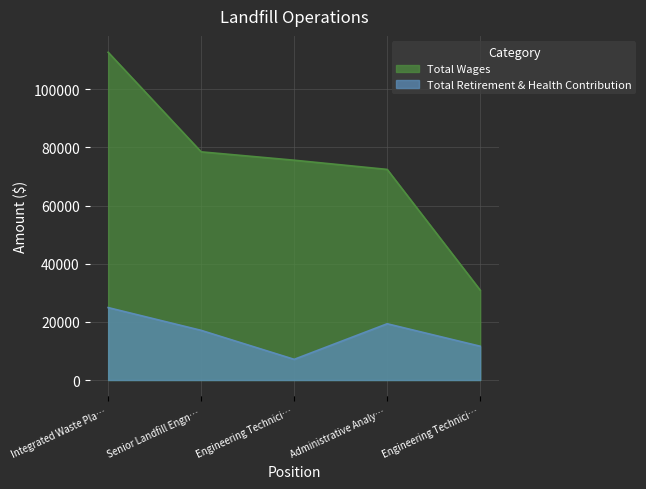

Is it true that Total Retirement & Health Contribution equals 3371 at Engineering Technici…?

False